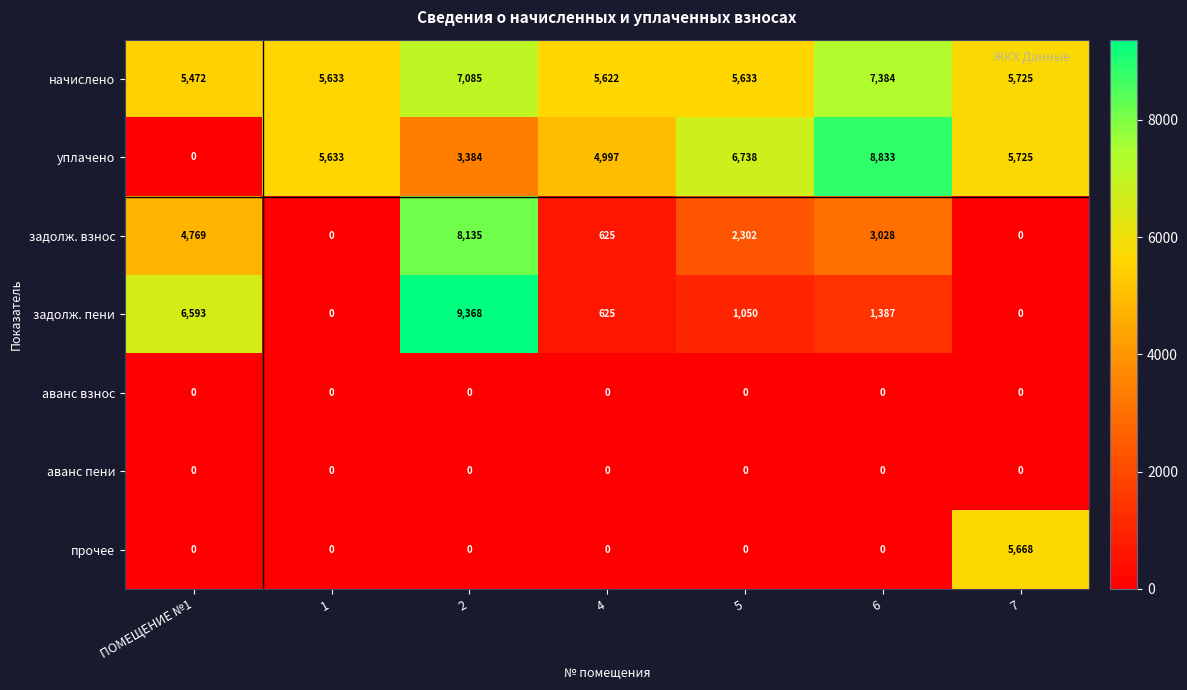

At which category is the sum across all series the highest?

2